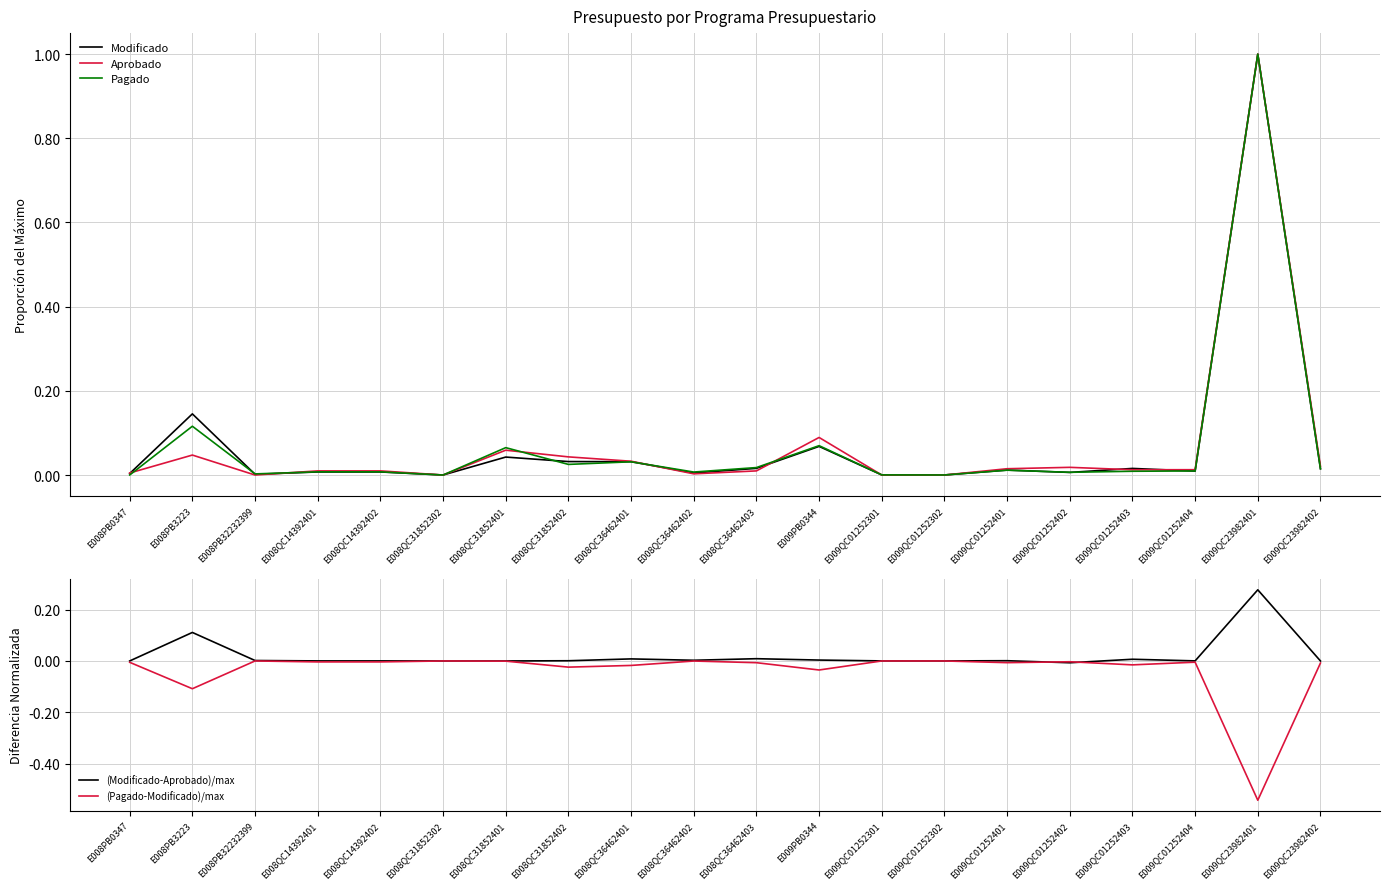

Which label corresponds to the largest value in the chart?

E009QC23982401